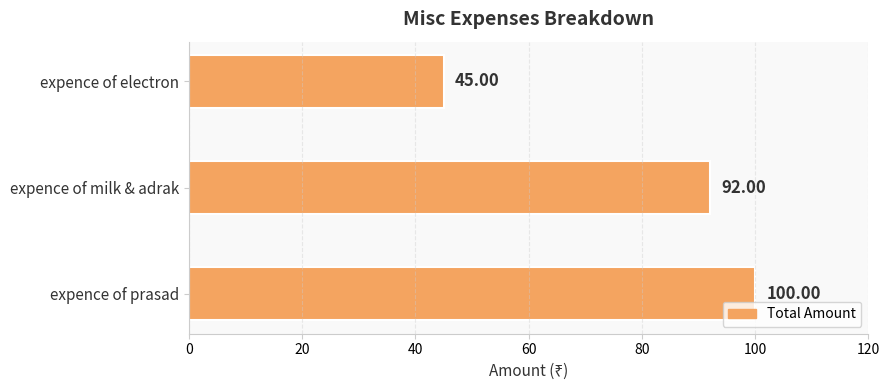

Rank the categories by value from highest to lowest.

expence of prasad, expence of milk & adrak, expence of electron